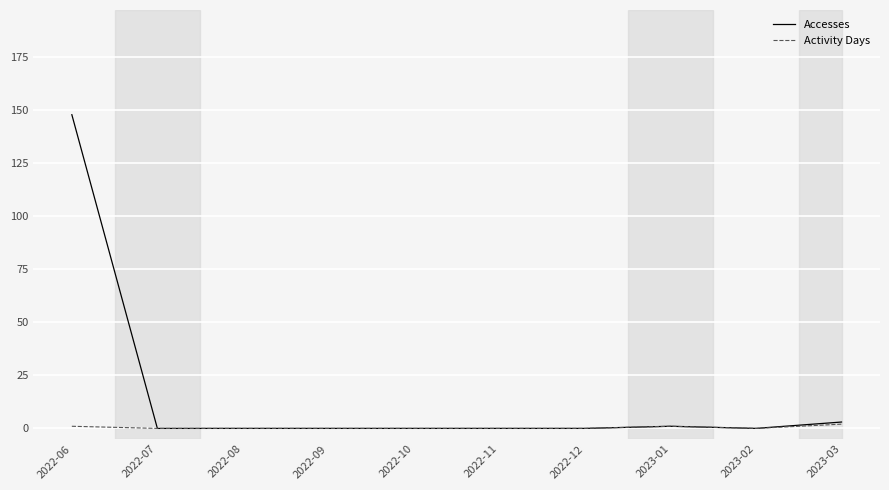

What position from the left is 2022-10?

5